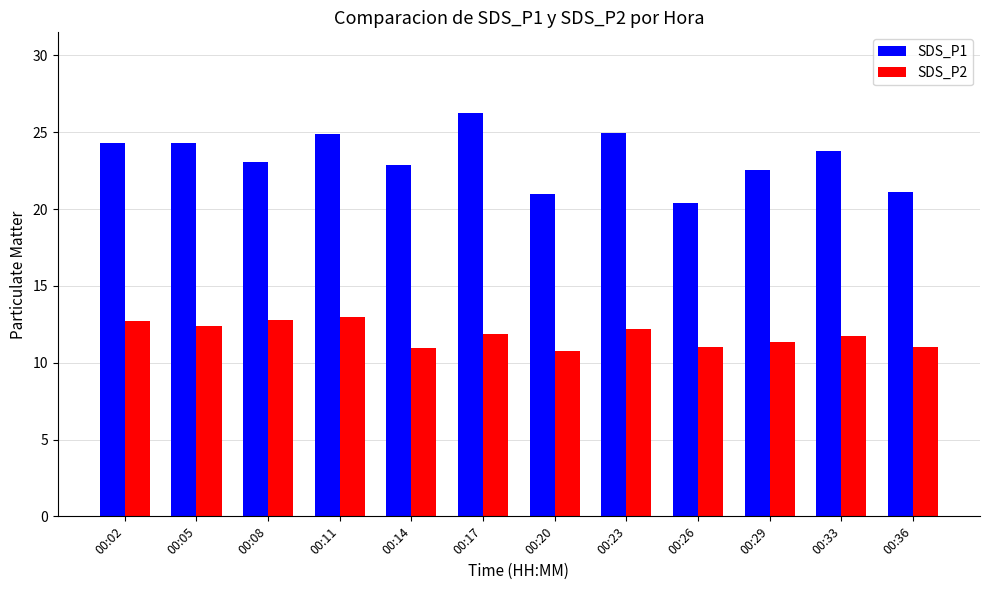

Which series has the widest spread of values?

SDS_P1